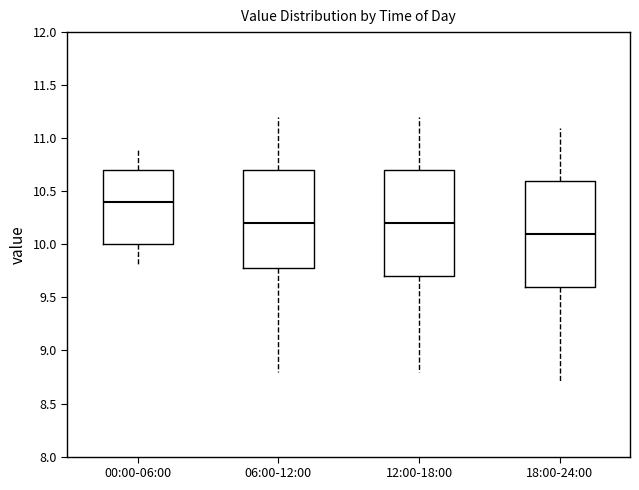

Reading left to right, transcribe this box plot: for each box, give where its median line is, the range the box spans, and where its two whiskers end, as read against the y-axis. The values are not printed on the chart, so give them approximately, as read against the axis.

00:00-06:00: median 10.4, box 10.0 to 10.7, whiskers 9.8 to 10.9
06:00-12:00: median 10.2, box 9.8 to 10.7, whiskers 8.8 to 11.2
12:00-18:00: median 10.2, box 9.7 to 10.7, whiskers 8.8 to 11.2
18:00-24:00: median 10.1, box 9.6 to 10.6, whiskers 8.7 to 11.1